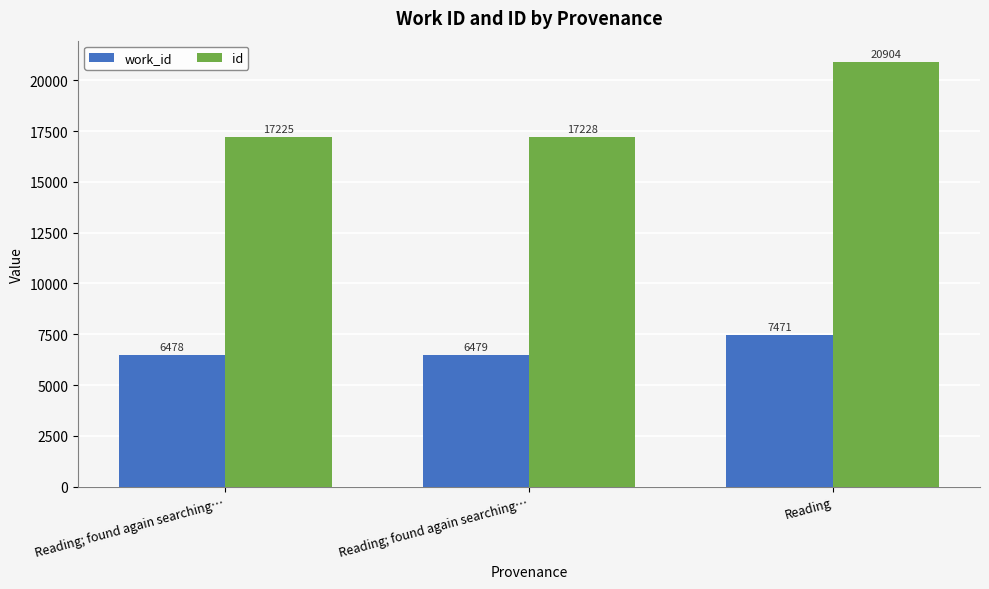

At how many categories does at least one series exceed 20251?

1